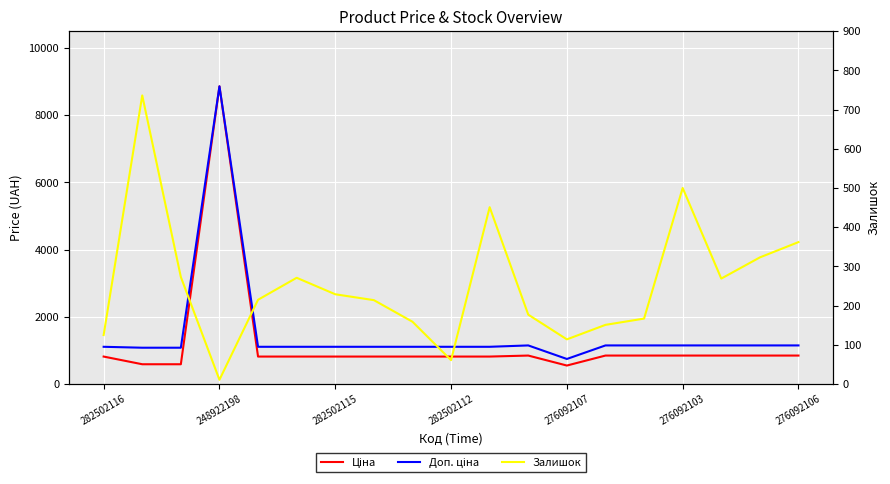

List the series in order of their peak value, lowest first.

Залишок, Ціна, Доп. ціна